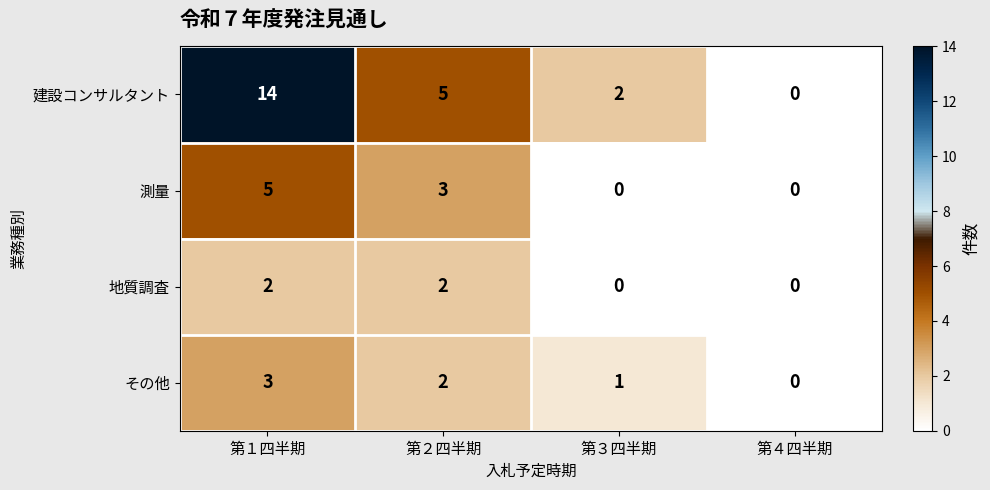

How many 地質調査 values are between 0 and 2?

4